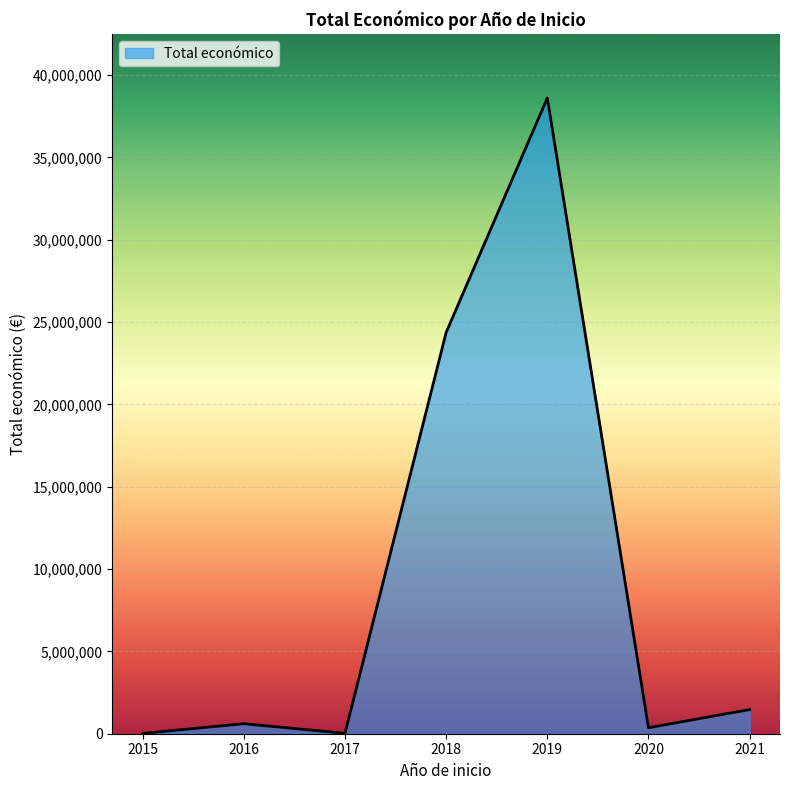

Count the number of data series in this chart.

1